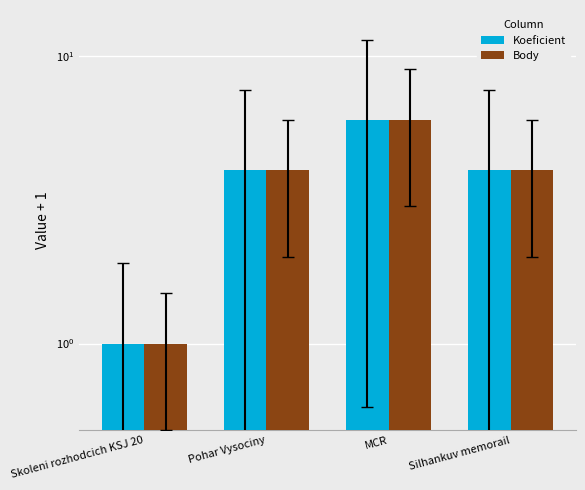

What is the total value across all series at Skoleni rozhodcich KSJ 20?

2